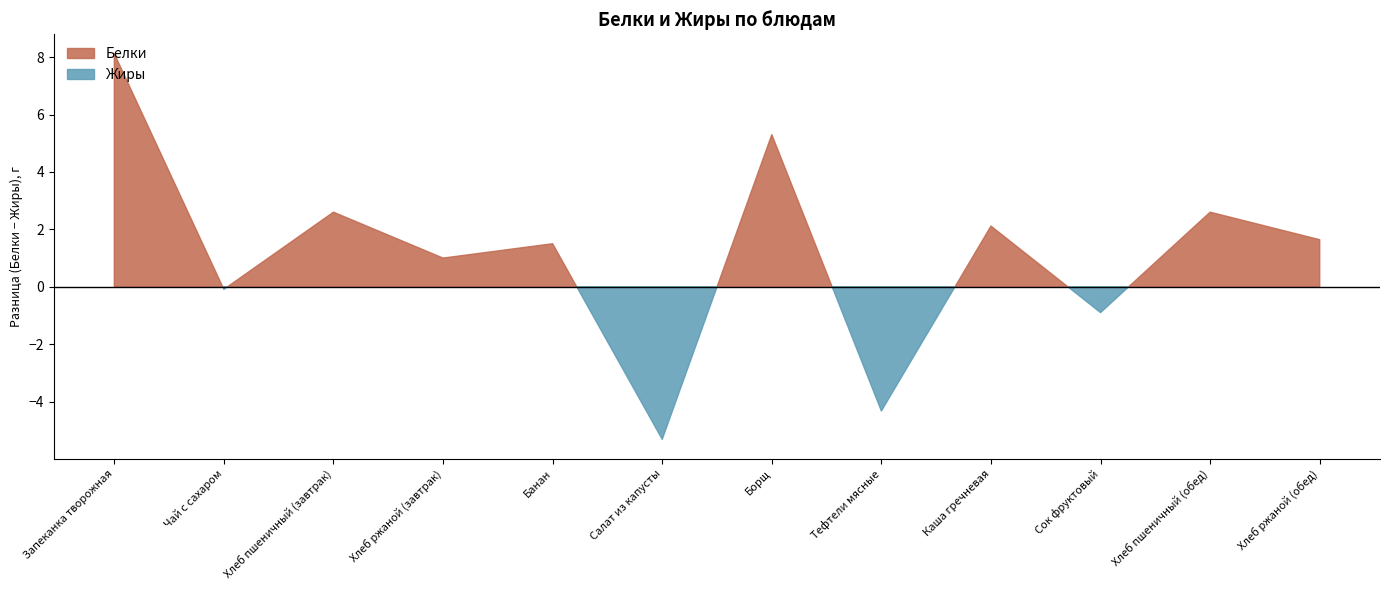

Which label corresponds to the largest value in the chart?

Запеканка творожная